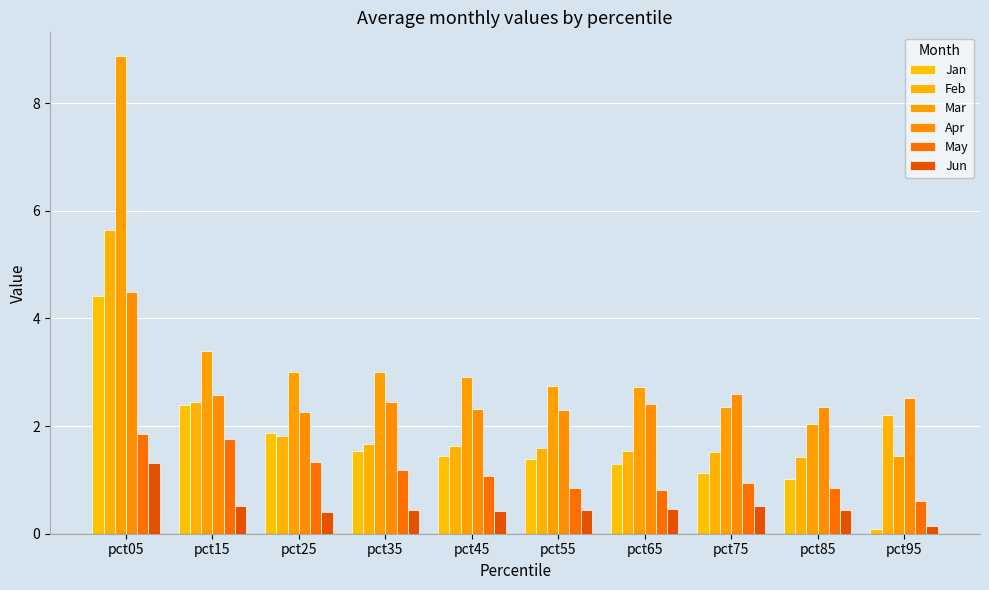

Reading left to right, transcribe all the data shown in this chart.

Jan: pct05=4.4	pct15=2.4	pct25=1.9	pct35=1.5	pct45=1.4	pct55=1.4	pct65=1.3	pct75=1.1	pct85=1.0	pct95=0.1
Feb: pct05=5.6	pct15=2.4	pct25=1.8	pct35=1.7	pct45=1.6	pct55=1.6	pct65=1.5	pct75=1.5	pct85=1.4	pct95=2.2
Mar: pct05=8.9	pct15=3.4	pct25=3.0	pct35=3.0	pct45=2.9	pct55=2.7	pct65=2.7	pct75=2.4	pct85=2.0	pct95=1.4
Apr: pct05=4.5	pct15=2.6	pct25=2.3	pct35=2.5	pct45=2.3	pct55=2.3	pct65=2.4	pct75=2.6	pct85=2.4	pct95=2.5
May: pct05=1.8	pct15=1.8	pct25=1.3	pct35=1.2	pct45=1.1	pct55=0.8	pct65=0.8	pct75=0.9	pct85=0.9	pct95=0.6
Jun: pct05=1.3	pct15=0.5	pct25=0.4	pct35=0.4	pct45=0.4	pct55=0.4	pct65=0.5	pct75=0.5	pct85=0.5	pct95=0.1